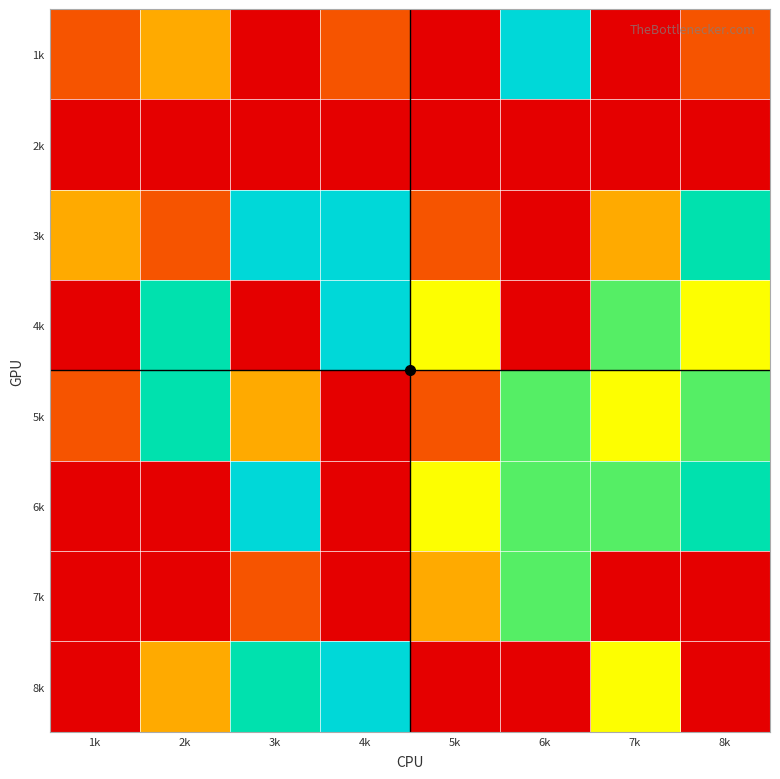

Reading left to right, extract all data points from this chart.

1k: 1k=2	2k=3	3k=1	4k=2	5k=1	6k=7	7k=1	8k=2
2k: 1k=1	2k=1	3k=1	4k=1	5k=1	6k=1	7k=1	8k=1
3k: 1k=3	2k=2	3k=7	4k=7	5k=2	6k=1	7k=3	8k=6
4k: 1k=1	2k=6	3k=1	4k=7	5k=4	6k=1	7k=5	8k=4
5k: 1k=2	2k=6	3k=3	4k=1	5k=2	6k=5	7k=4	8k=5
6k: 1k=1	2k=1	3k=7	4k=1	5k=4	6k=5	7k=5	8k=6
7k: 1k=1	2k=1	3k=2	4k=1	5k=3	6k=5	7k=1	8k=1
8k: 1k=1	2k=3	3k=6	4k=7	5k=1	6k=1	7k=4	8k=1